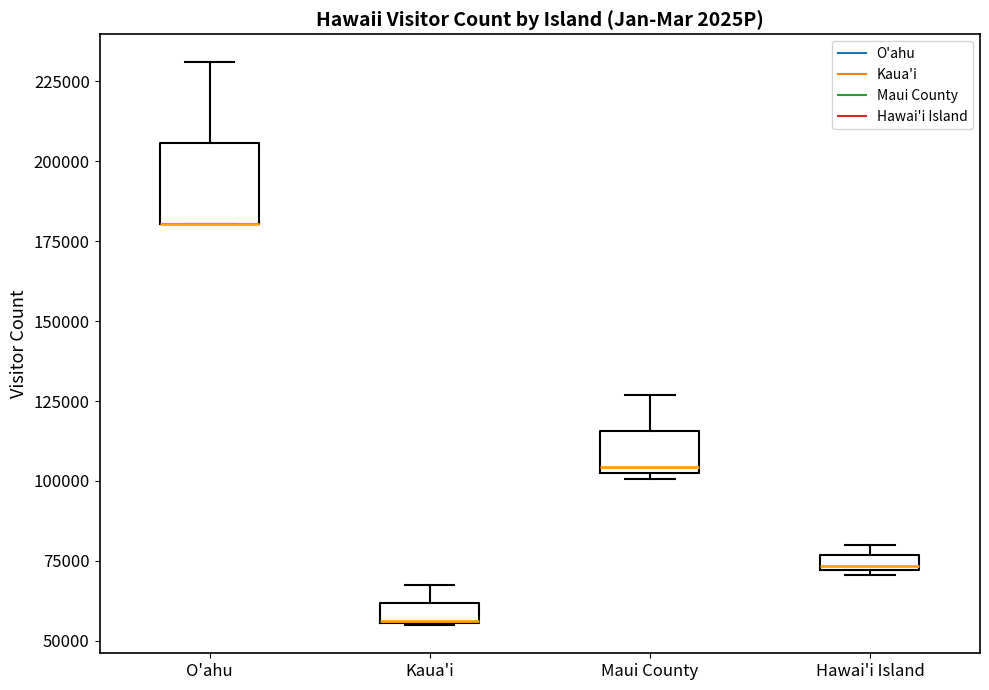

Which box is the tallest, from its lower edge to its upper edge?

O'ahu